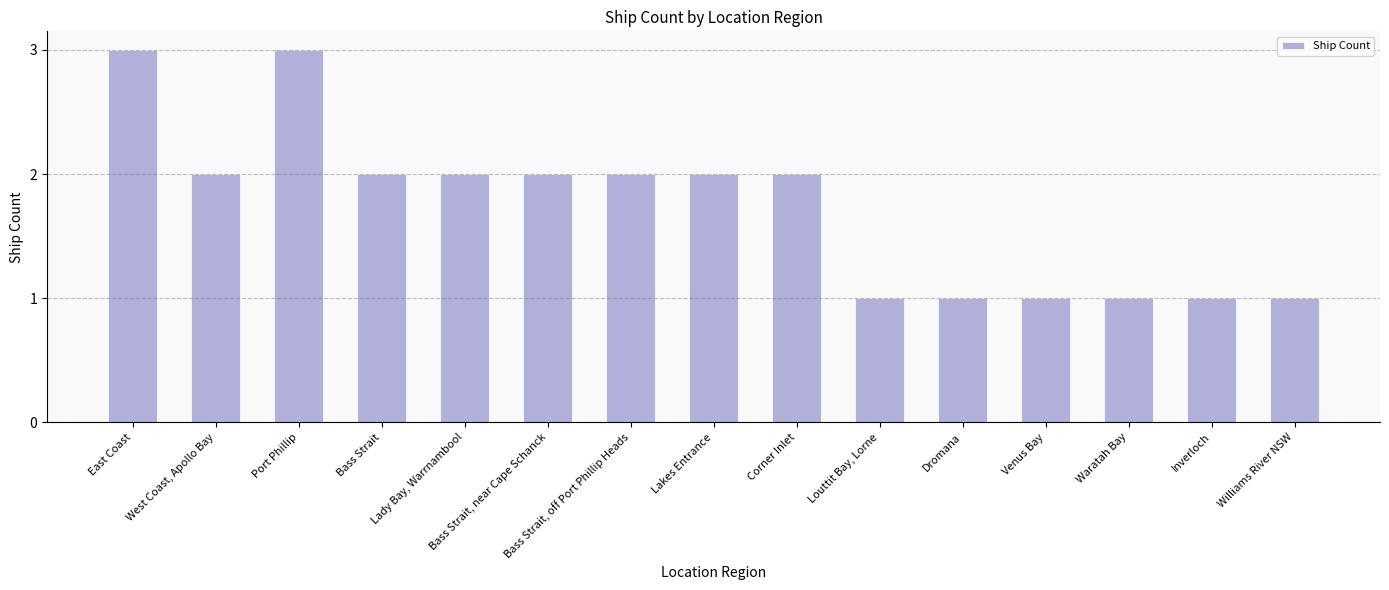

At which label does the data first exceed 2?

East Coast